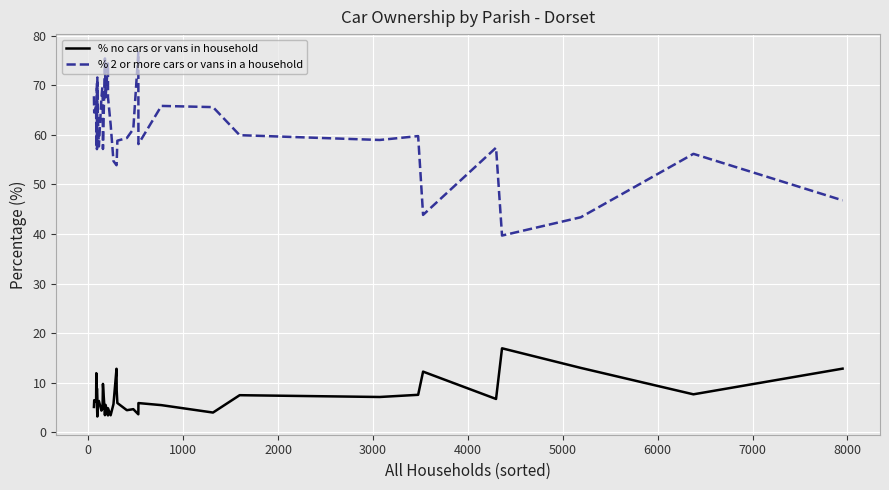

Which series has the largest range (max minus min)?

% 2 or more cars or vans in a household